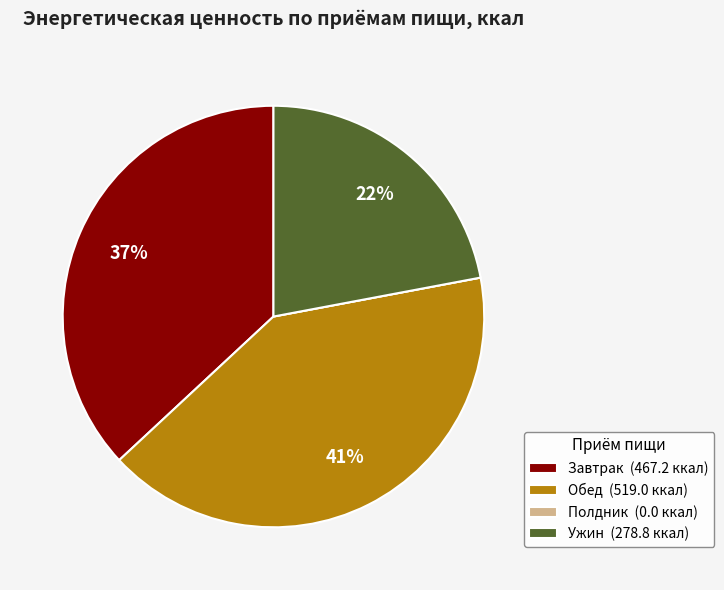

Is there any slice that represents more than half of the pie?

No